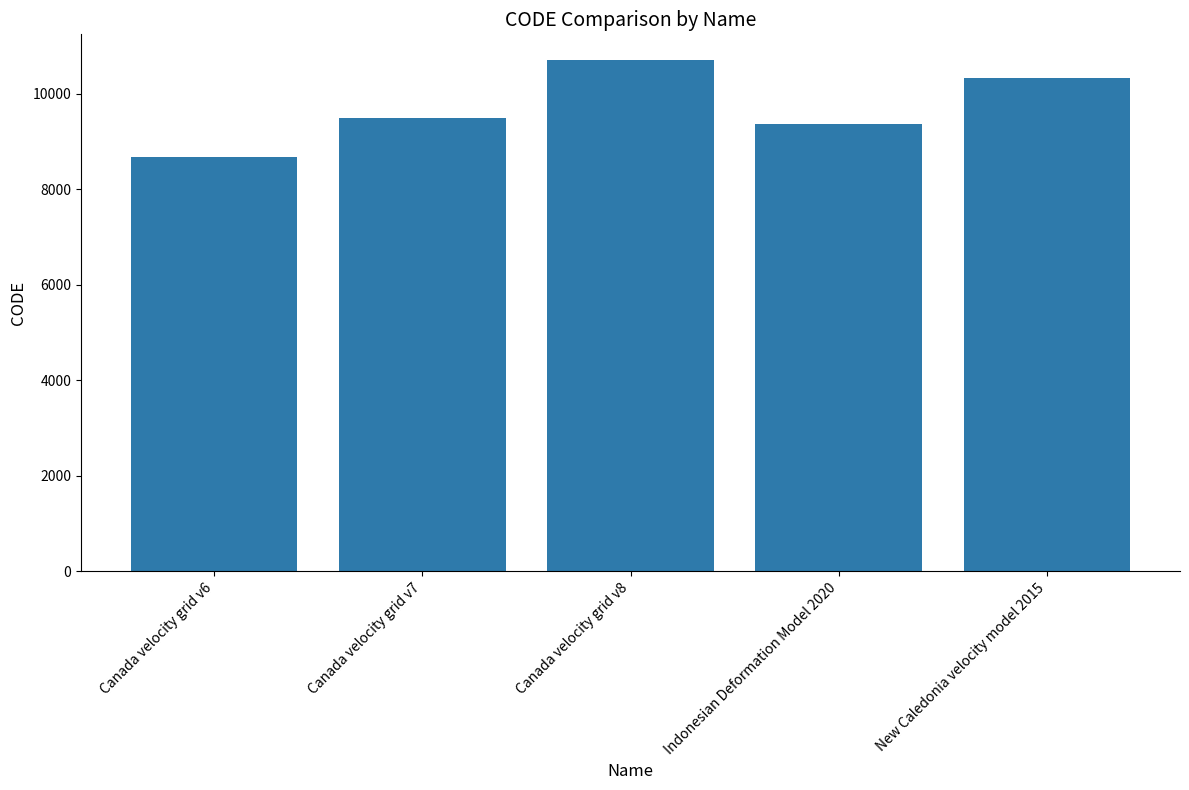

Rank the categories by value from lowest to highest.

Canada velocity grid v6, Indonesian Deformation Model 2020, Canada velocity grid v7, New Caledonia velocity model 2015, Canada velocity grid v8